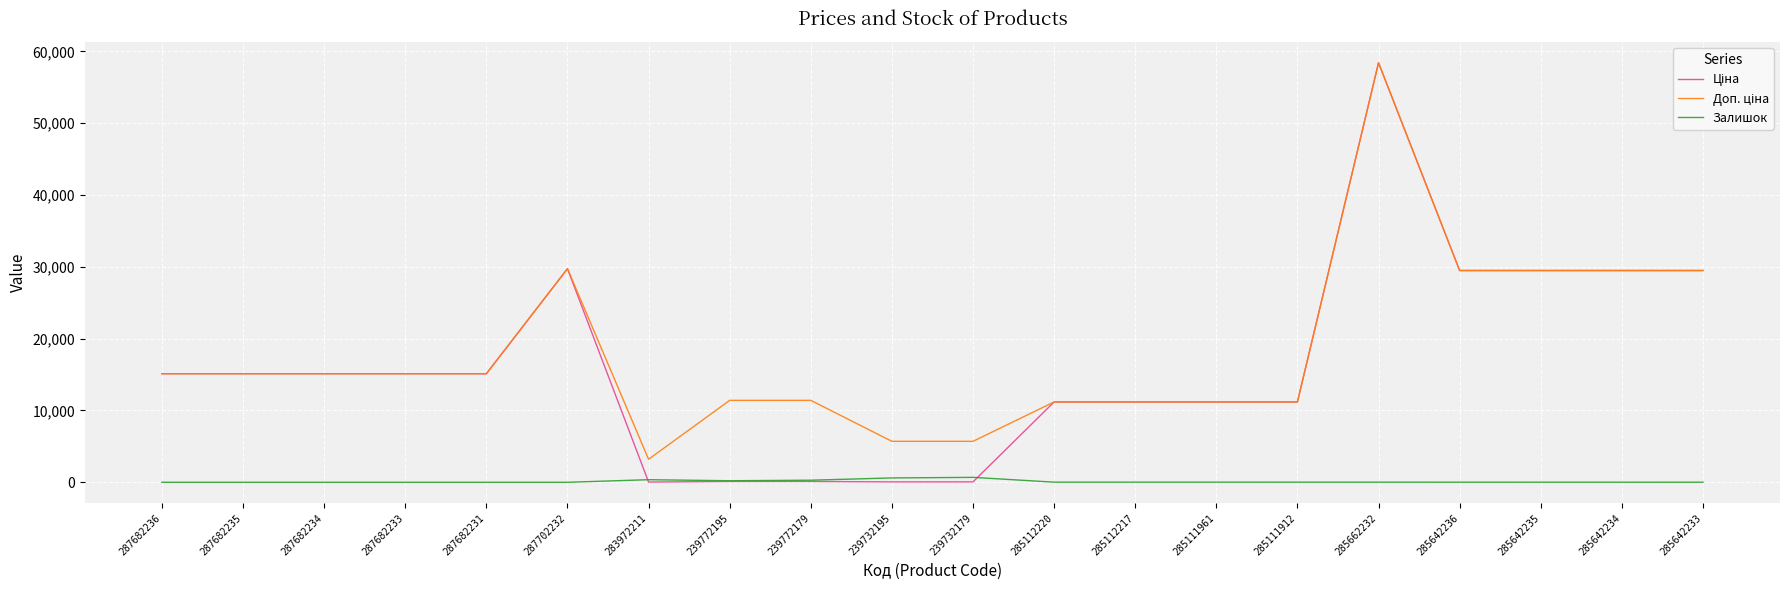

What is the total value across all series at 287682233?

30240.0